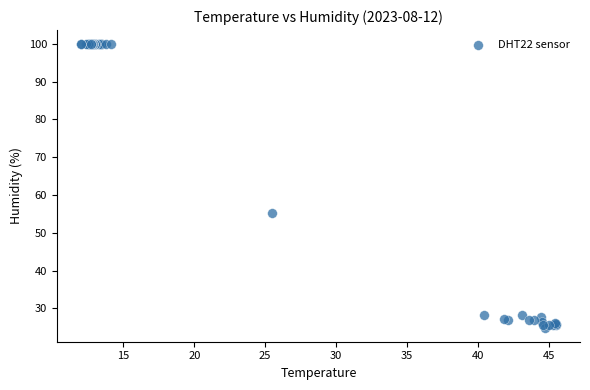

What Y value in the scatter plot is closest to 62?

55.1